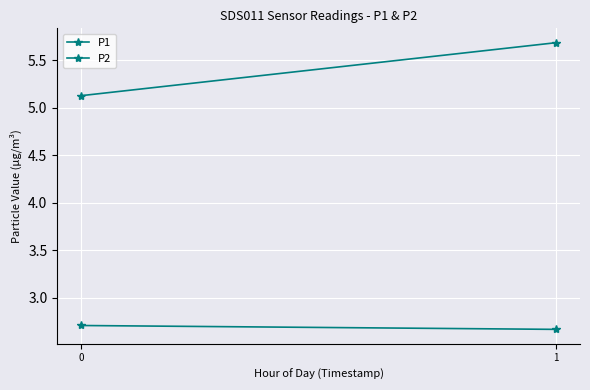

What is the difference between the highest and lowest values at 0?

2.4